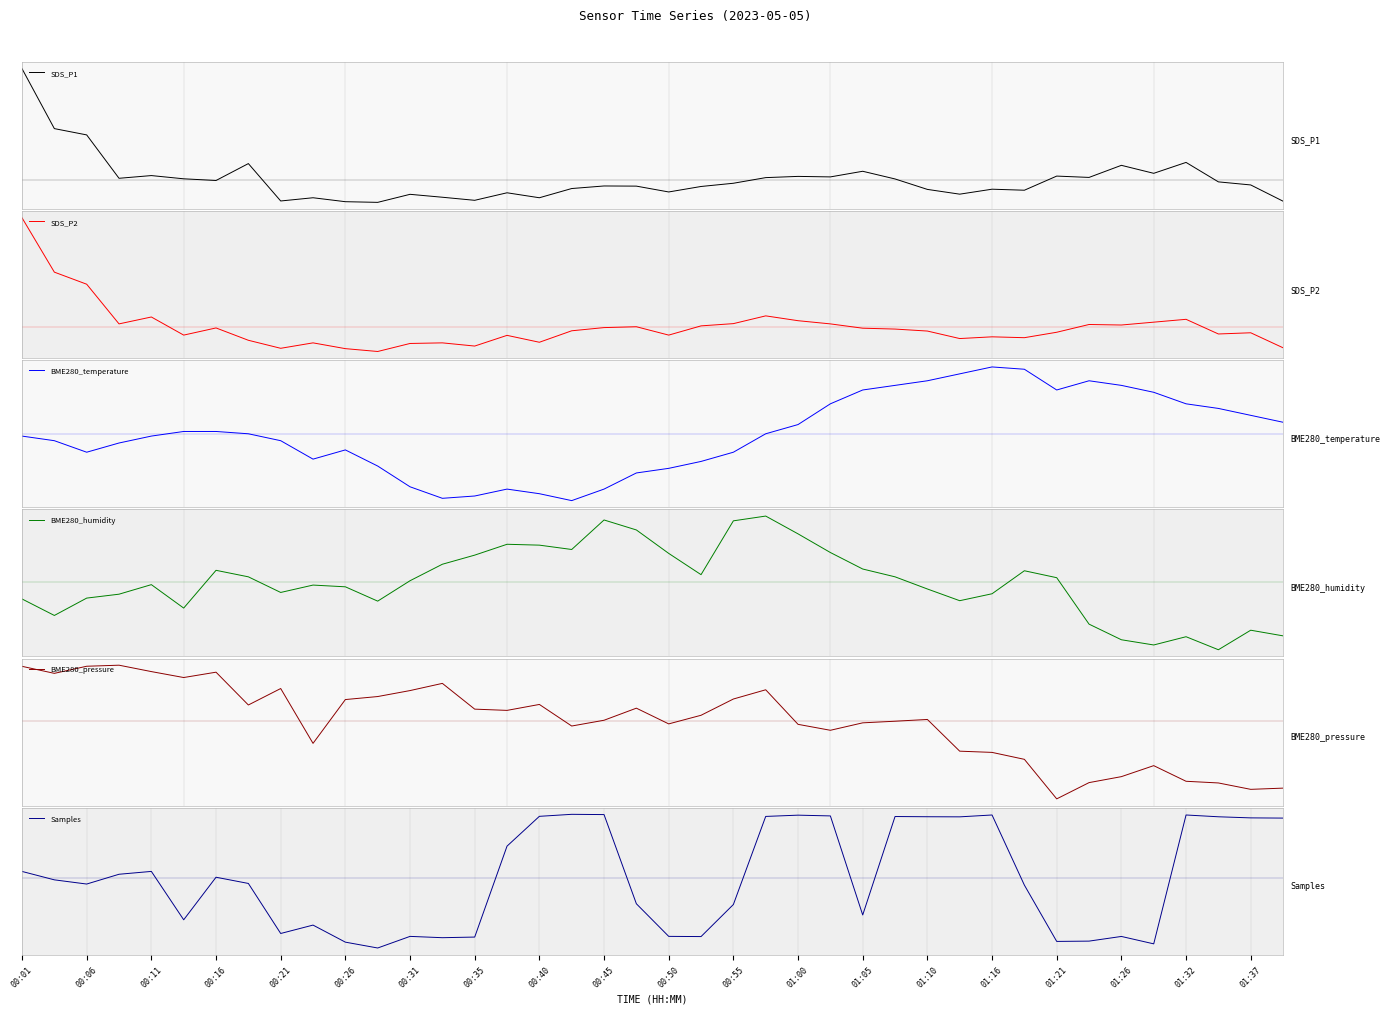

Where does the BME280_temperature series first go above 0?

00:26